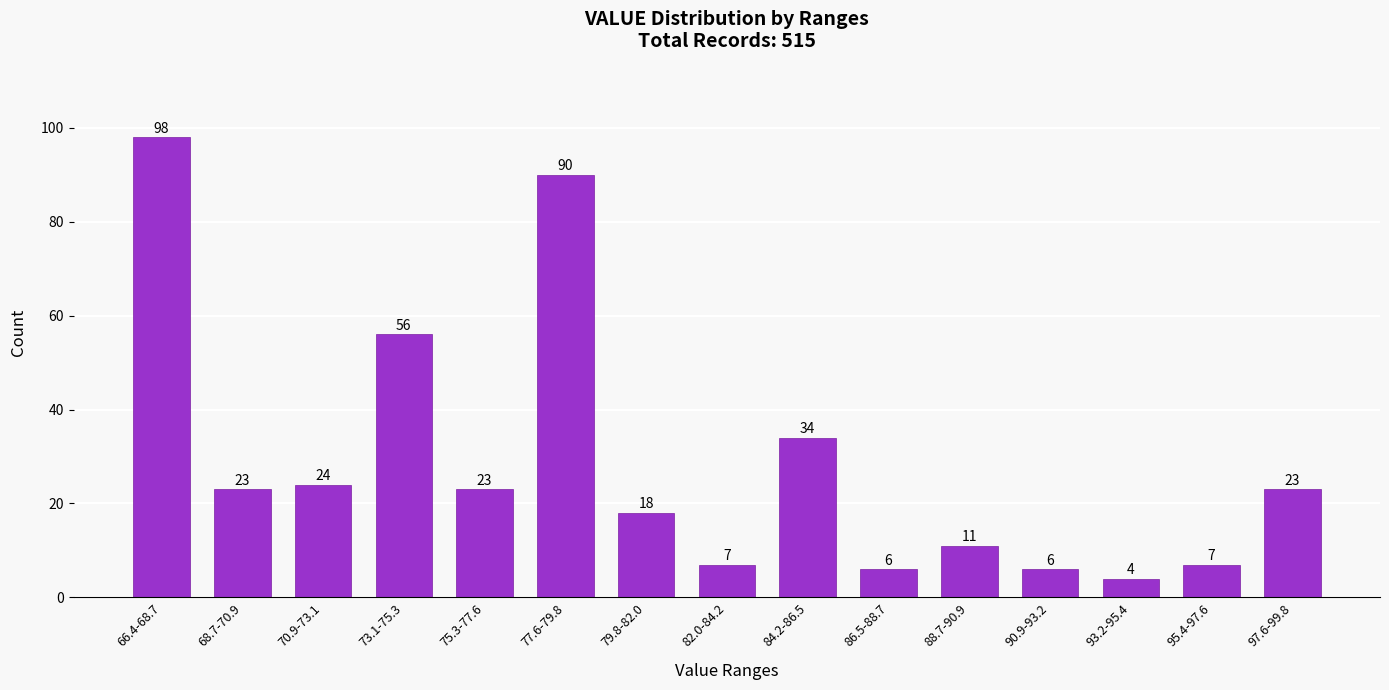

Reading left to right, extract all data points from this chart.

66.4-68.7=98	68.7-70.9=23	70.9-73.1=24	73.1-75.3=56	75.3-77.6=23	77.6-79.8=90	79.8-82.0=18	82.0-84.2=7	84.2-86.5=34	86.5-88.7=6	88.7-90.9=11	90.9-93.2=6	93.2-95.4=4	95.4-97.6=7	97.6-99.8=23